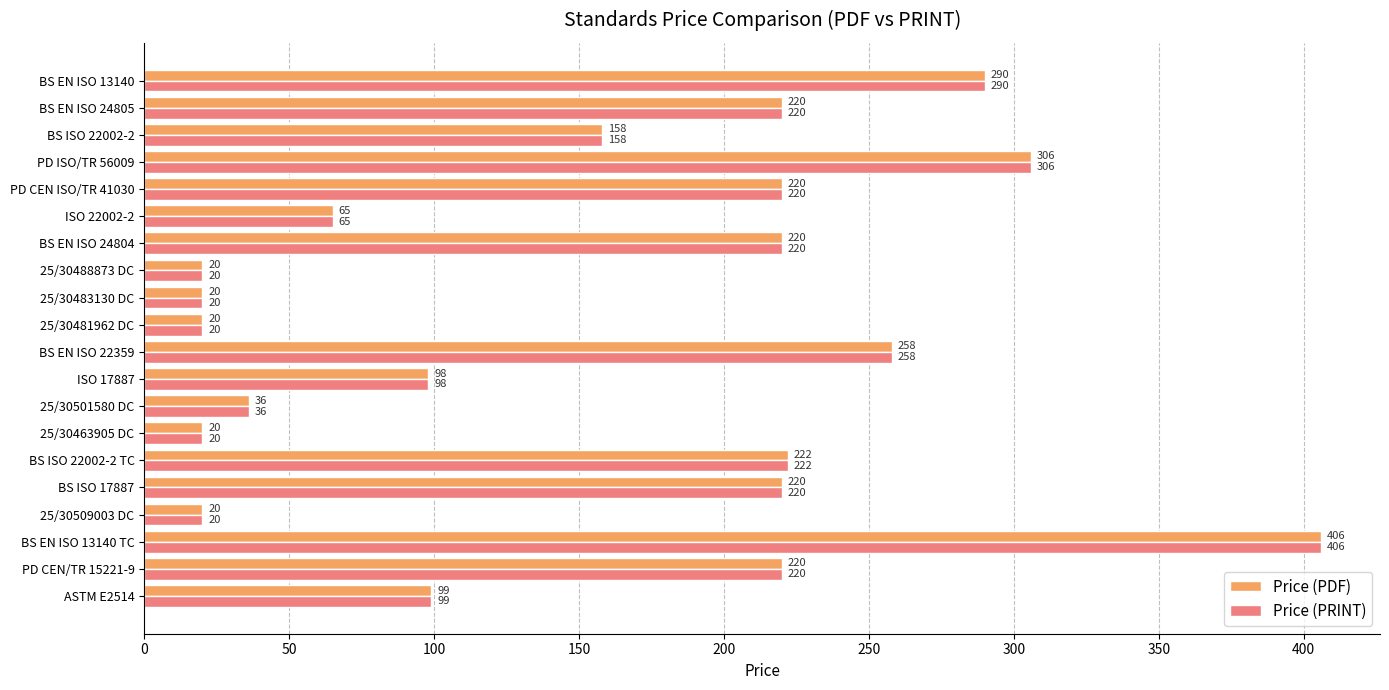

What is the approximate value of Price (PDF) at BS EN ISO 22359, to the nearest 10?

260